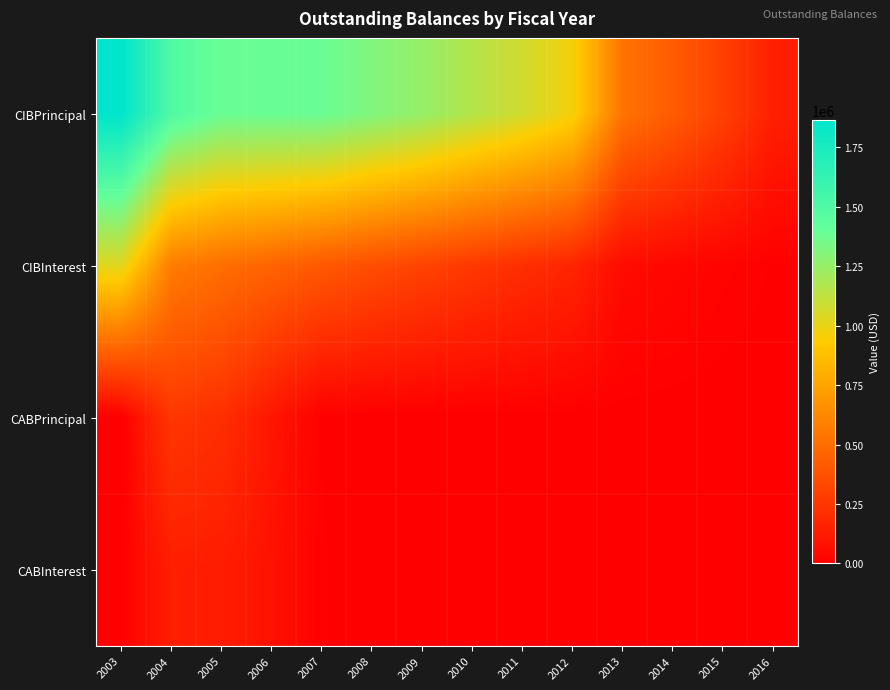

What is the total value across all series at 2013?

579230.0